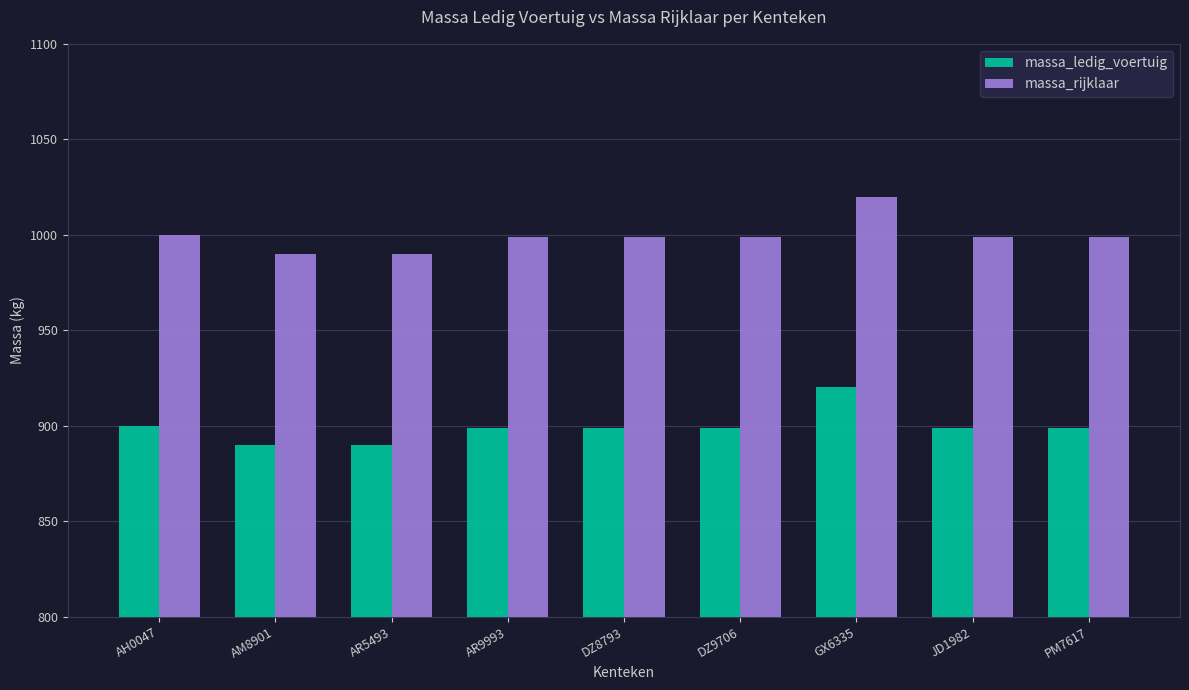

What is the label of the 1st bar from the left?

AH0047